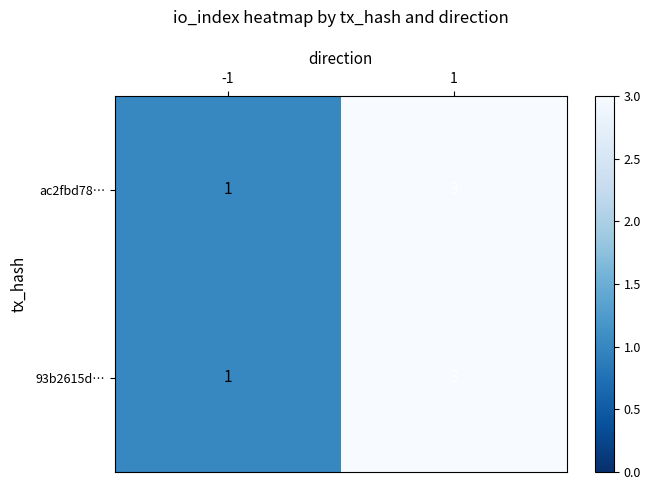

What is the sum of the ac2fbd78… values at 1 and -1?

4